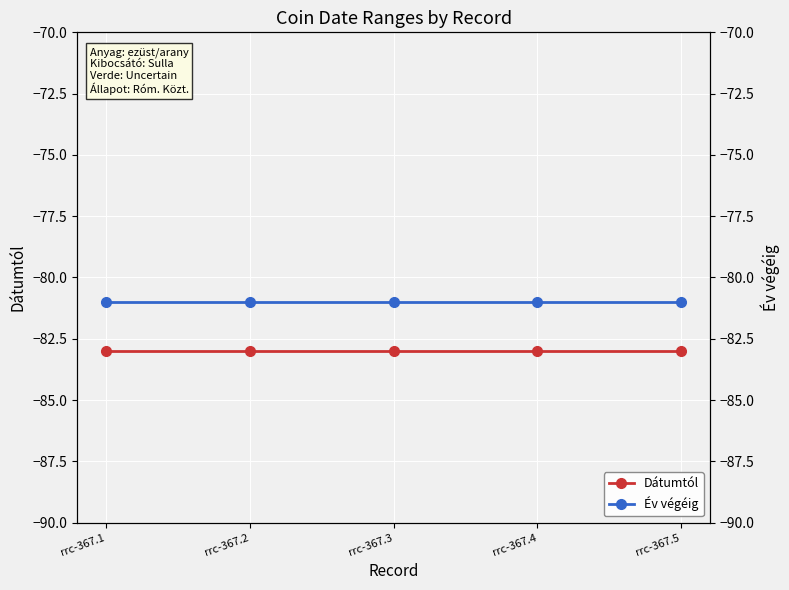

List the series in order of their overall mean, highest first.

Év végéig, Dátumtól